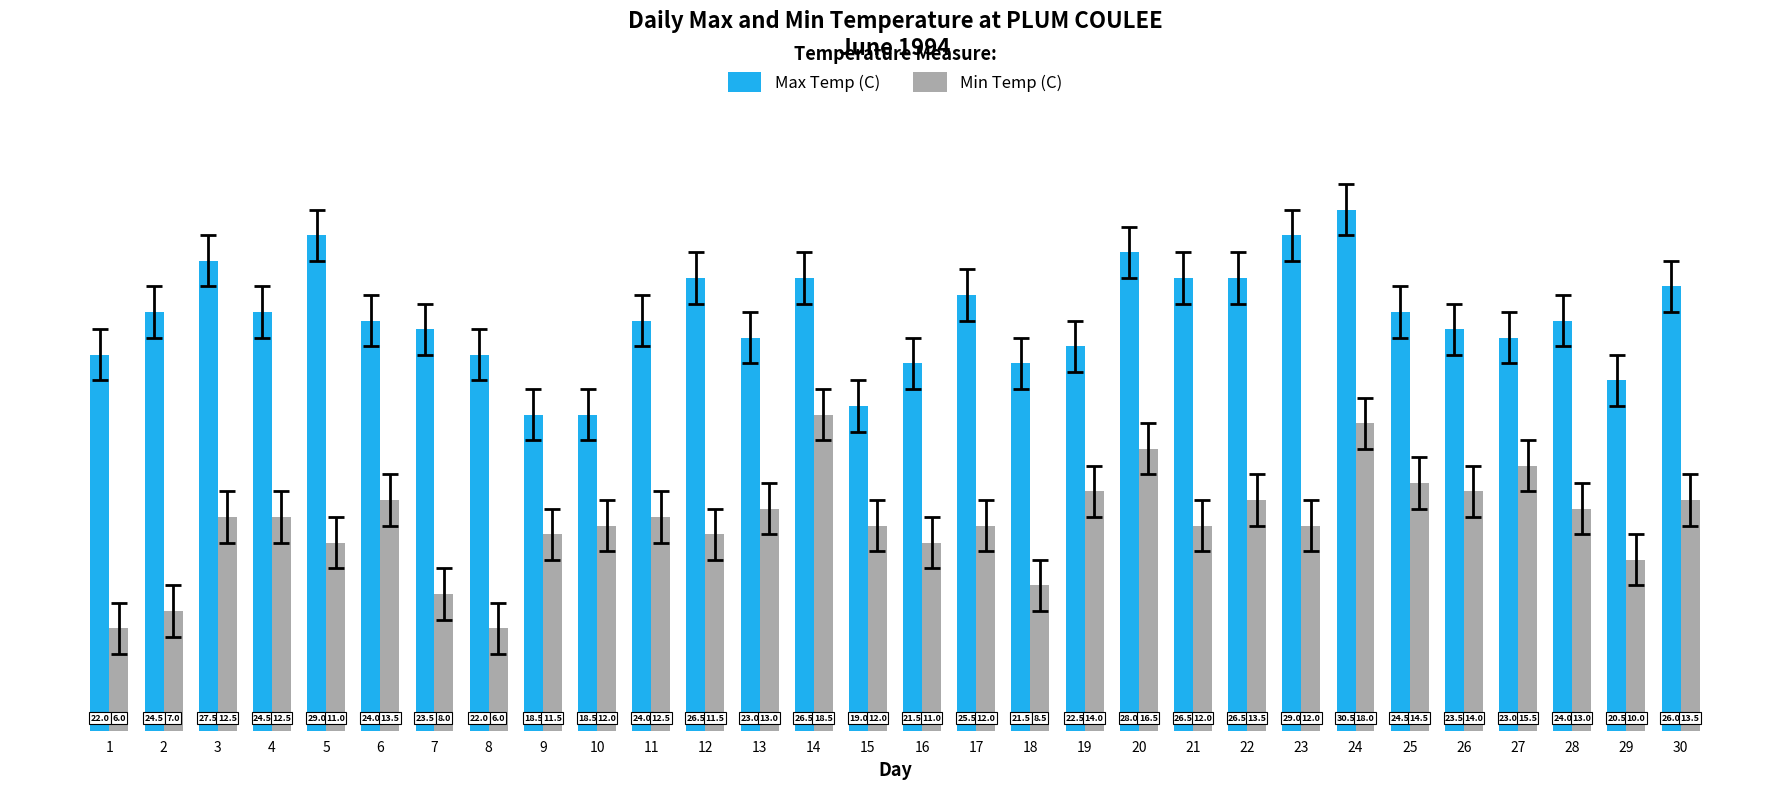

The Max Temp (C) series shows 16.9 at 21. True or false?

False